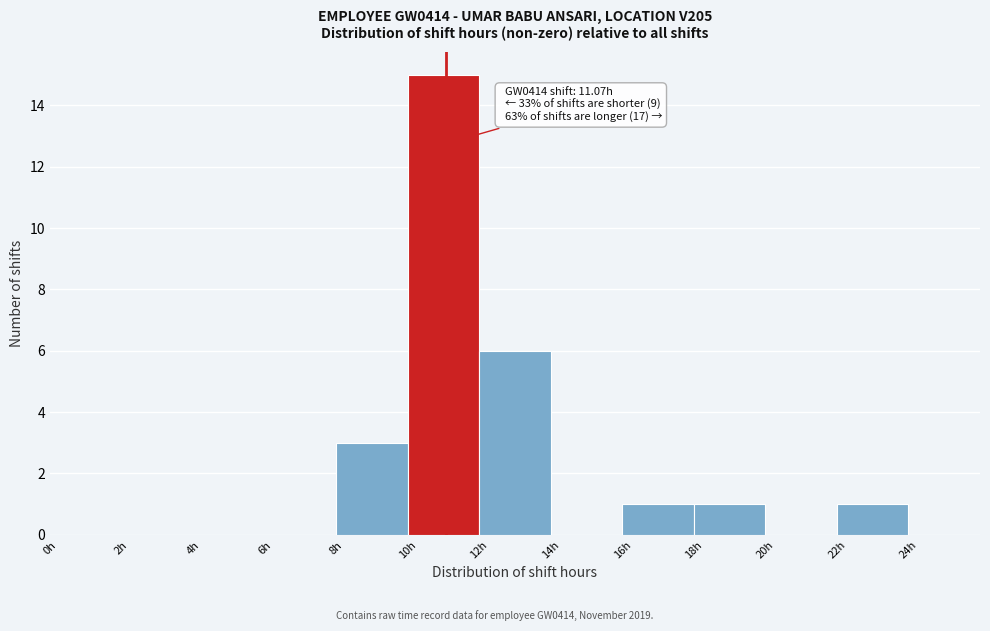

Which range on the x-axis has the tallest bar?

10 to 12